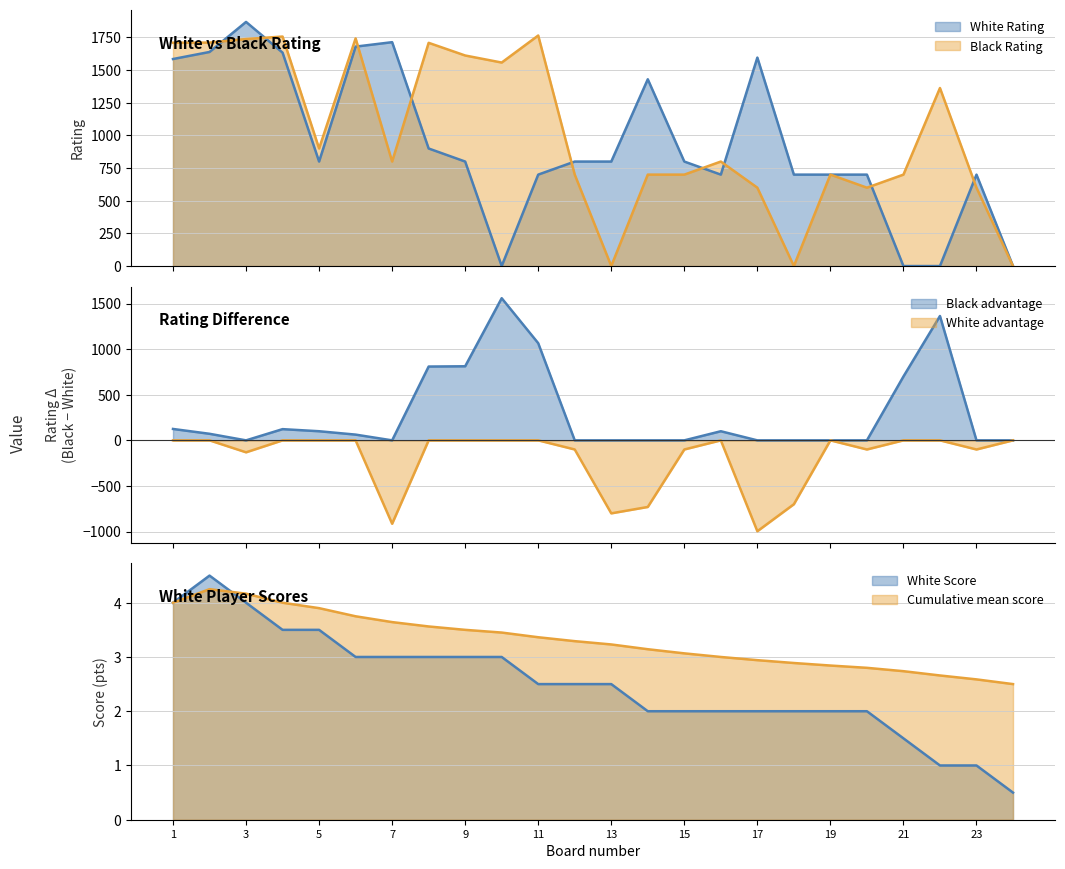

True or false: White Rating has more than 0 points higher than both neighbors.

True